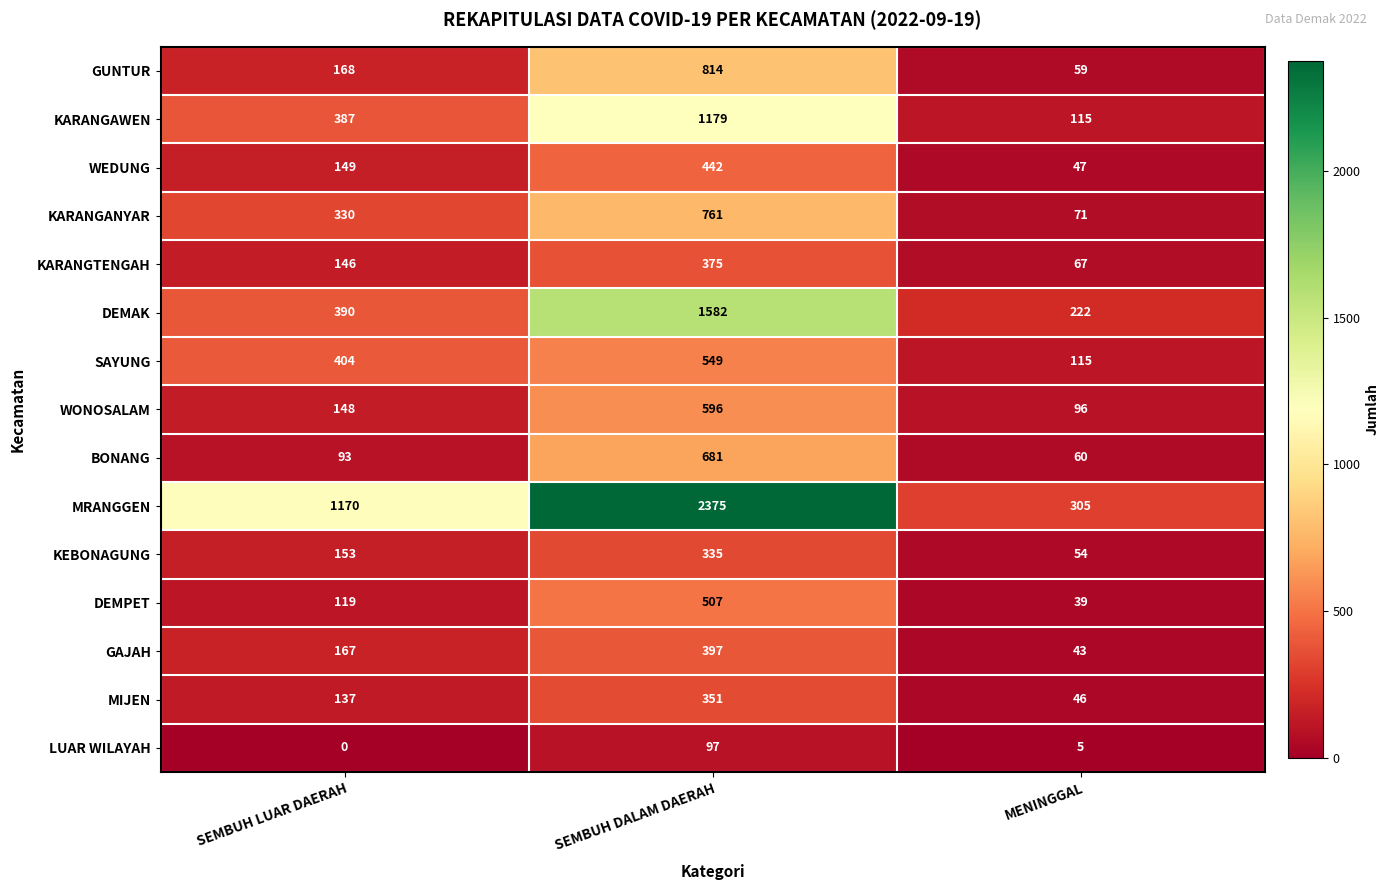

At which label is BONANG closest to 370?

SEMBUH LUAR DAERAH